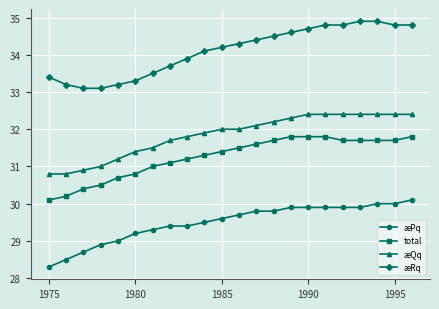

What is the difference between the second highest and minimum values in the æRq series?

1.8